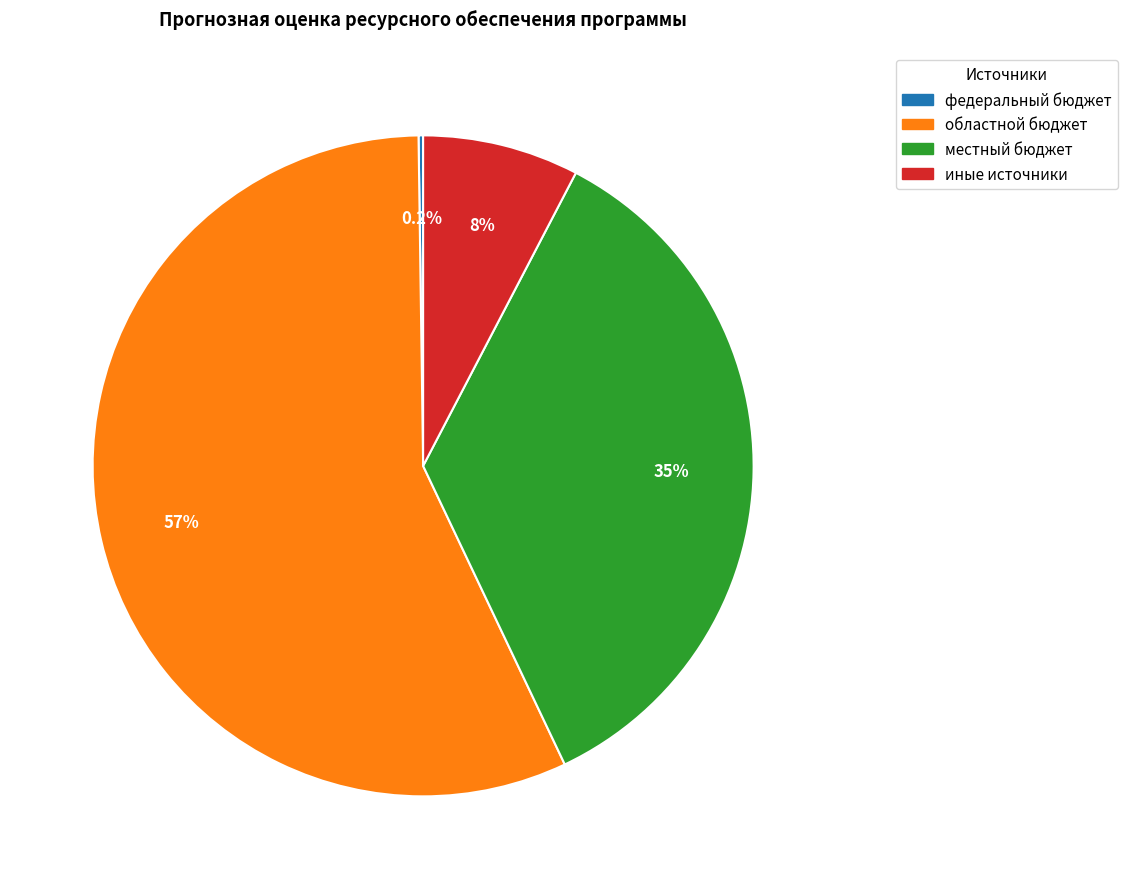

The местный бюджет slice represents 35% of the pie. True or false?

True